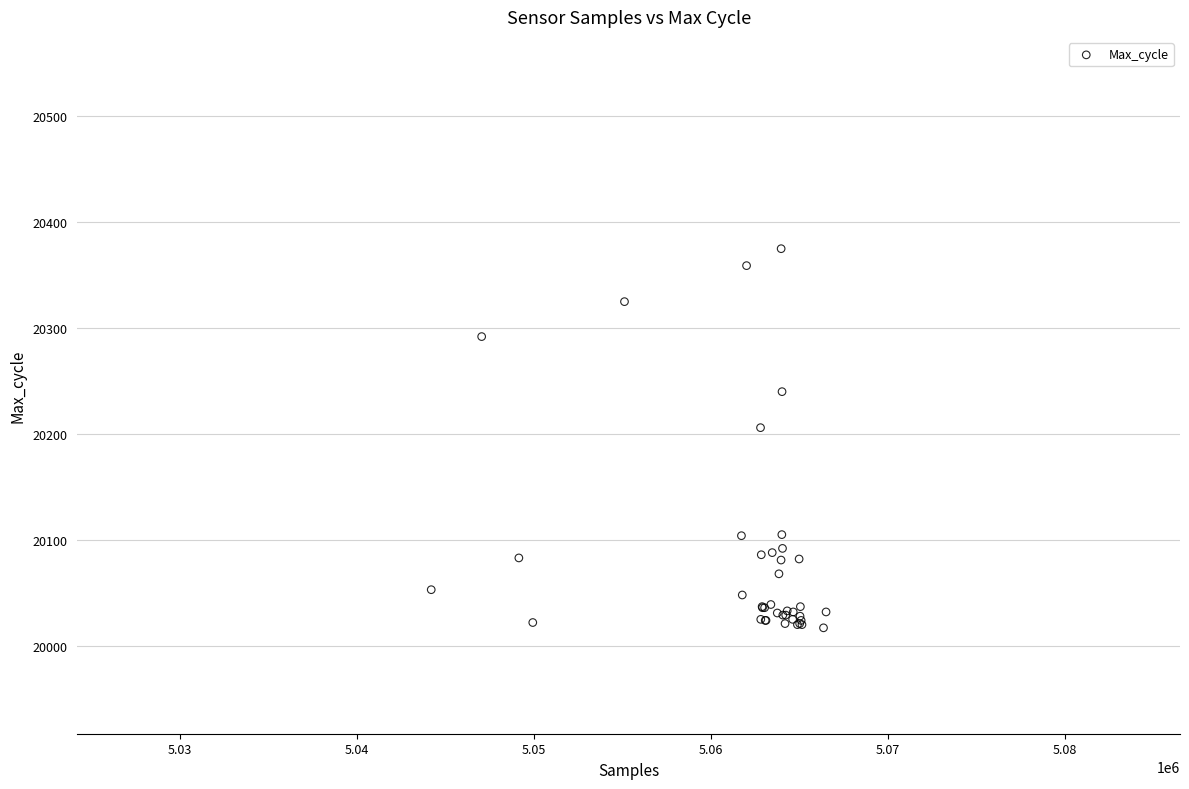

What Y value in the scatter plot is closest to 20196?

20206